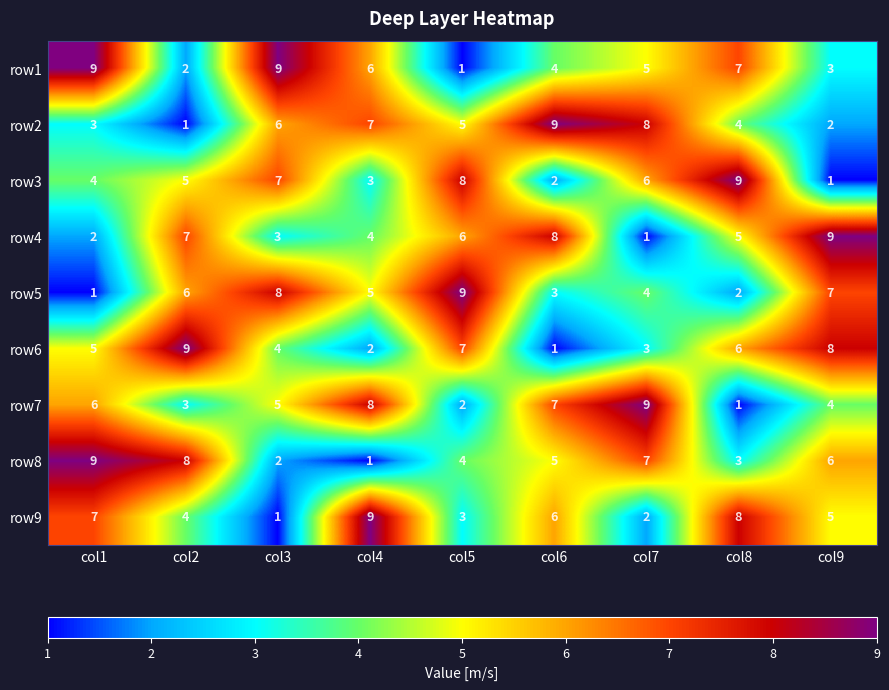

Rank the series at col7 from highest to lowest value.

row7, row2, row8, row3, row1, row5, row6, row9, row4